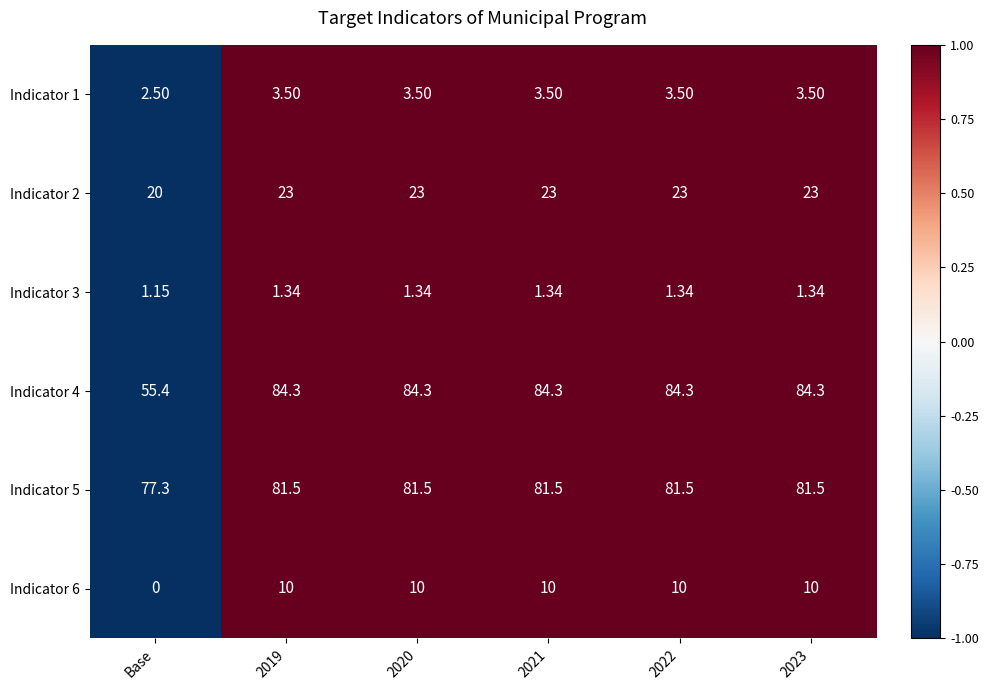

Which category has the lowest value in the Indicator 3 series?

Base